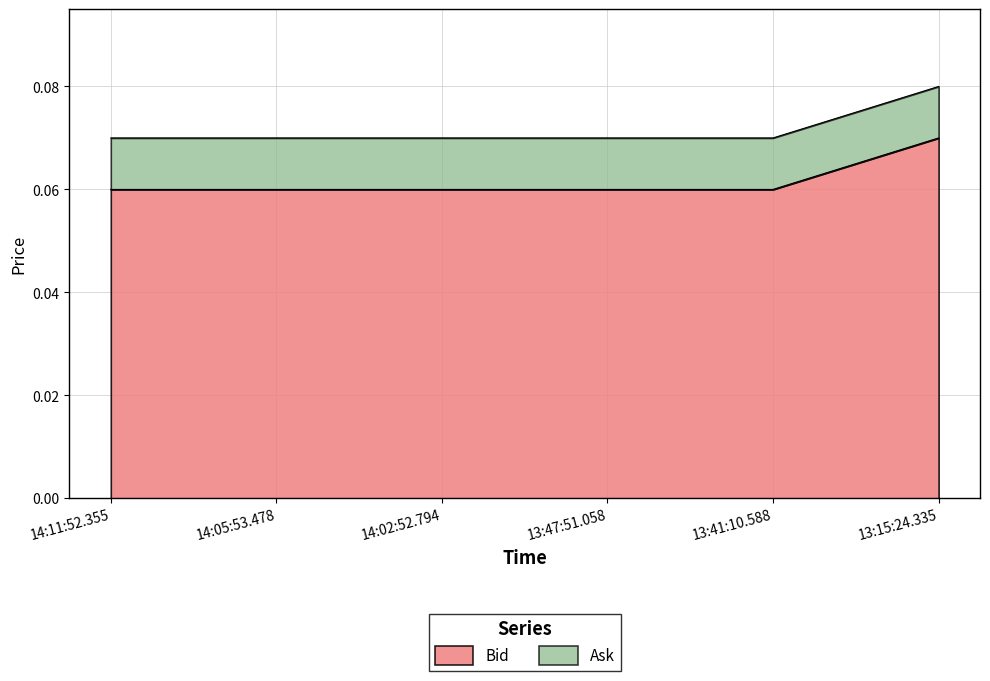

What is the maximum value for Ask?

0.1